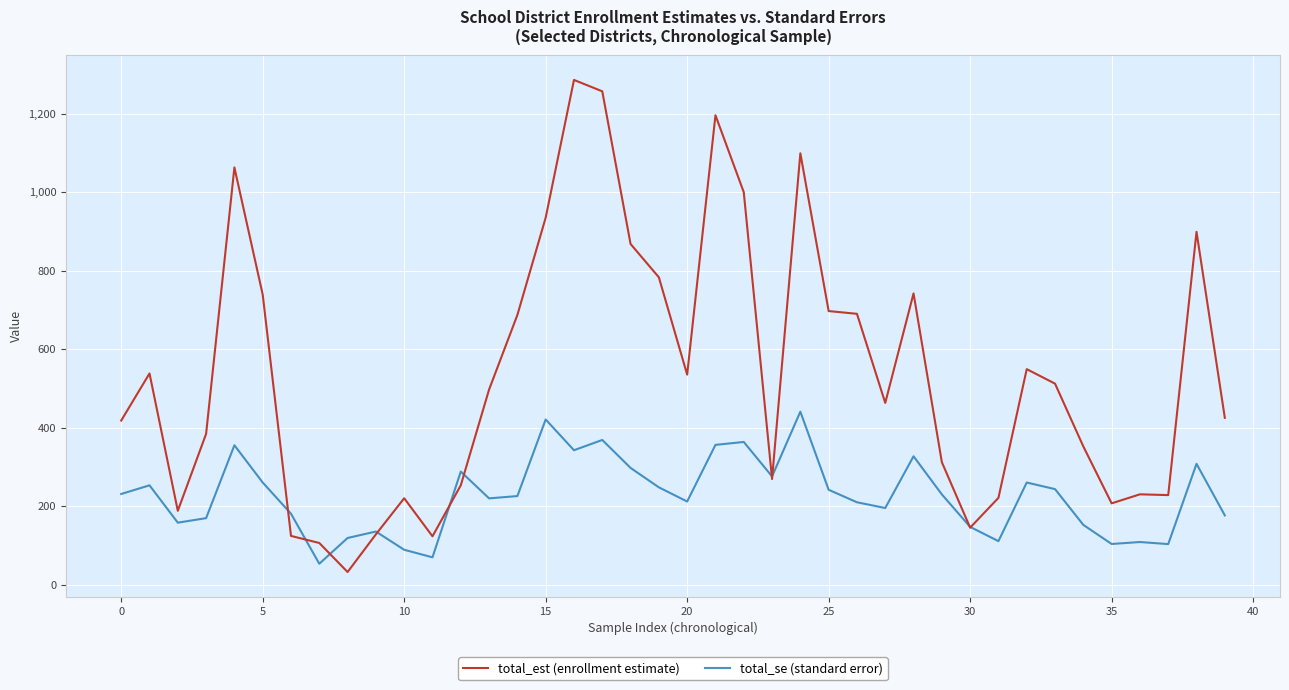

What is the smallest value displayed?

32.0